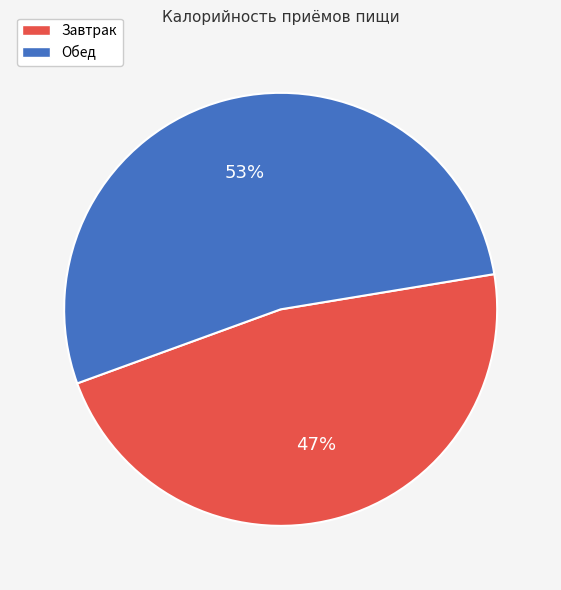

Which slice is the largest?

Обед